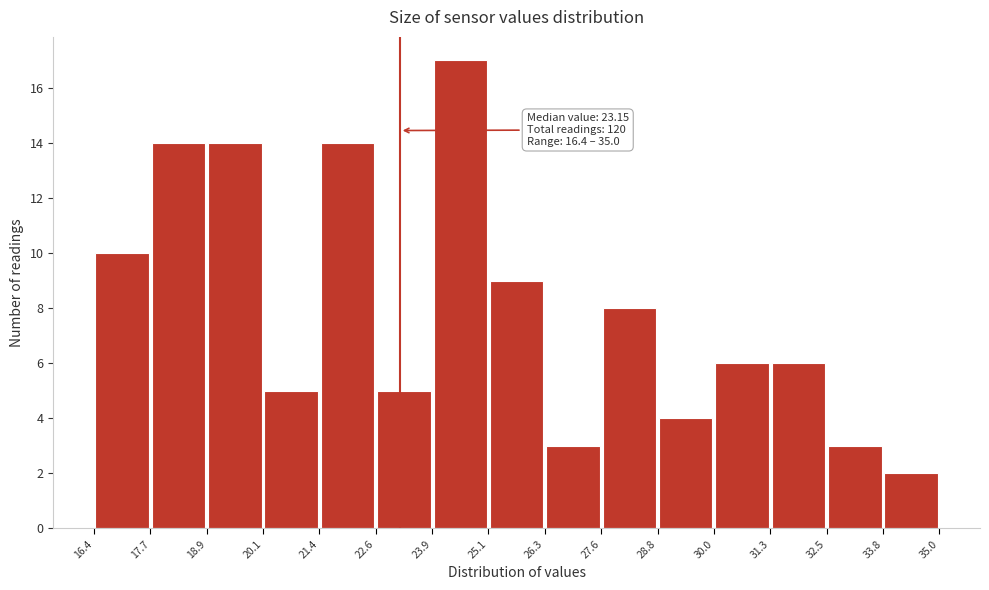

Which range on the x-axis has the tallest bar?

23.9 to 25.1